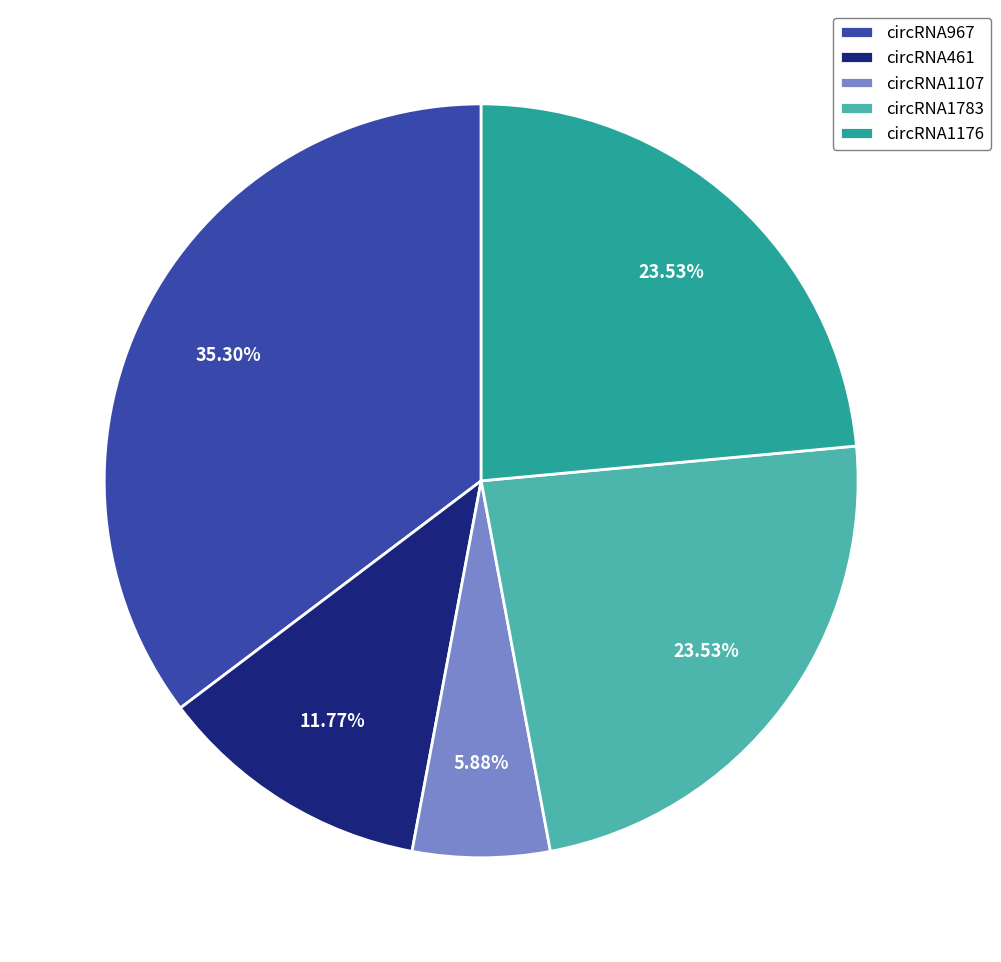

True or false: circRNA461 accounts for 4% of the total.

False